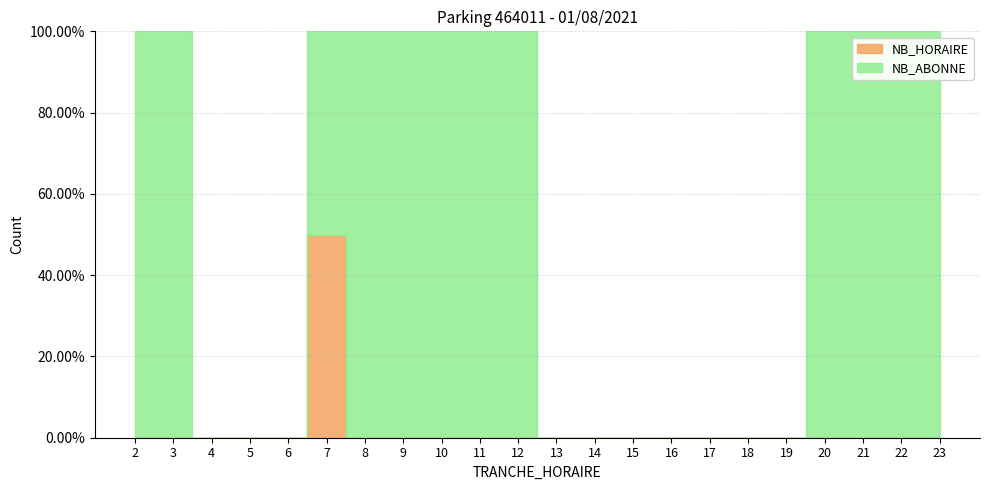

How many data points does each series have?

22